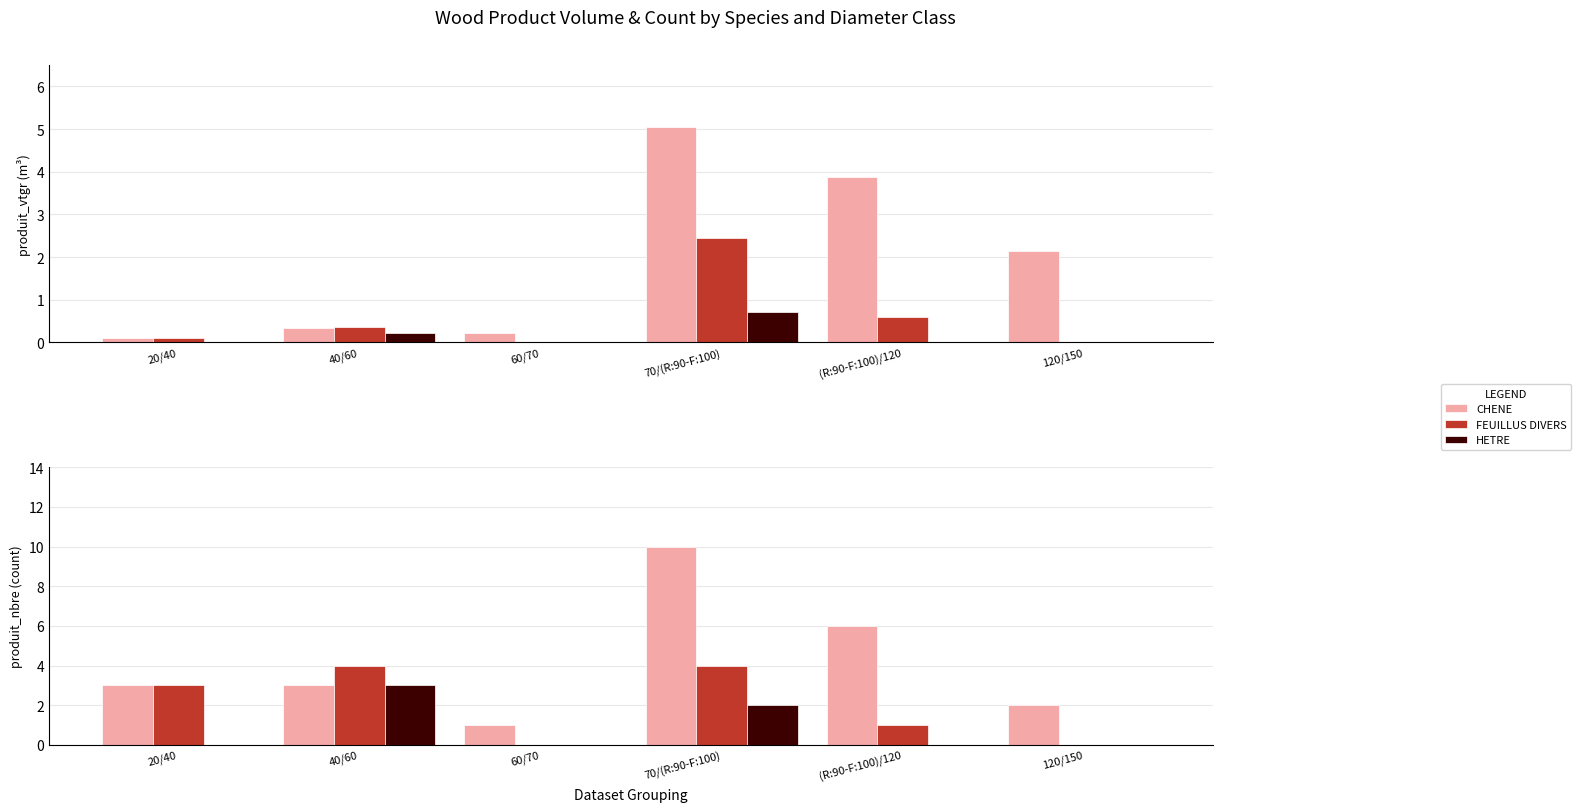

What is the difference between the maximum and minimum values in the CHENE series?

9